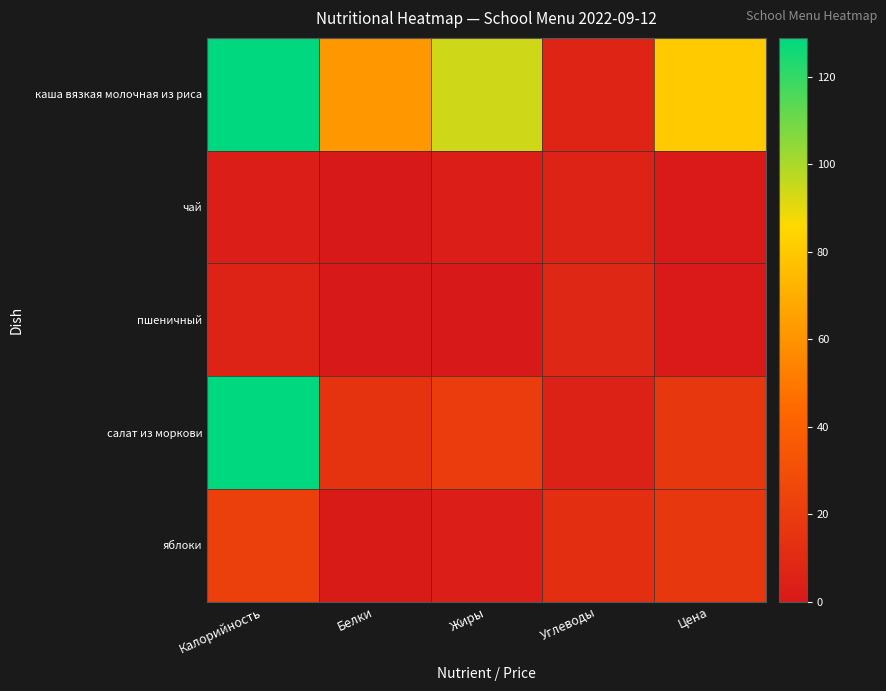

List the series in order of their peak value, highest first.

каша вязкая молочная из риса, салат из моркови, яблоки, пшеничный, чай